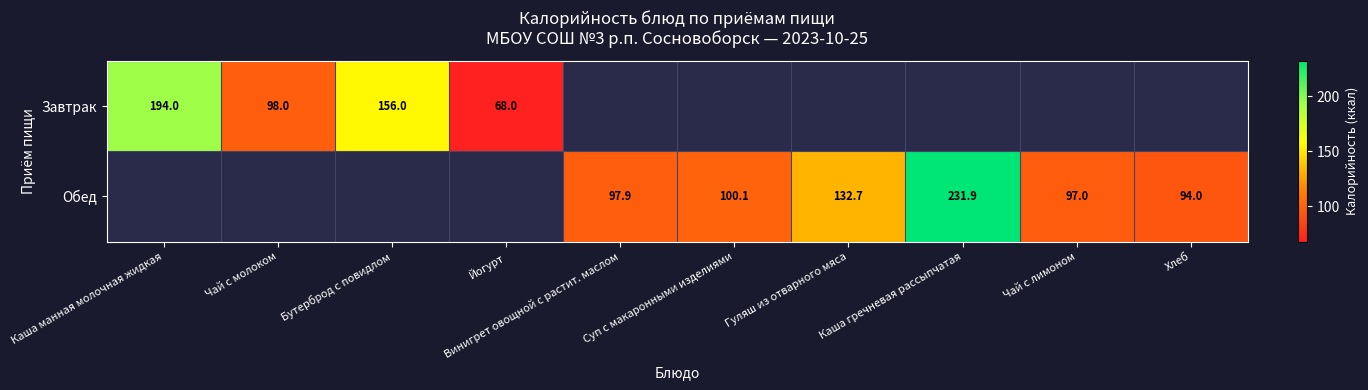

What is the sum of the Обед values at Каша гречневая рассыпчатая and Суп с макаронными изделиями?

332.0